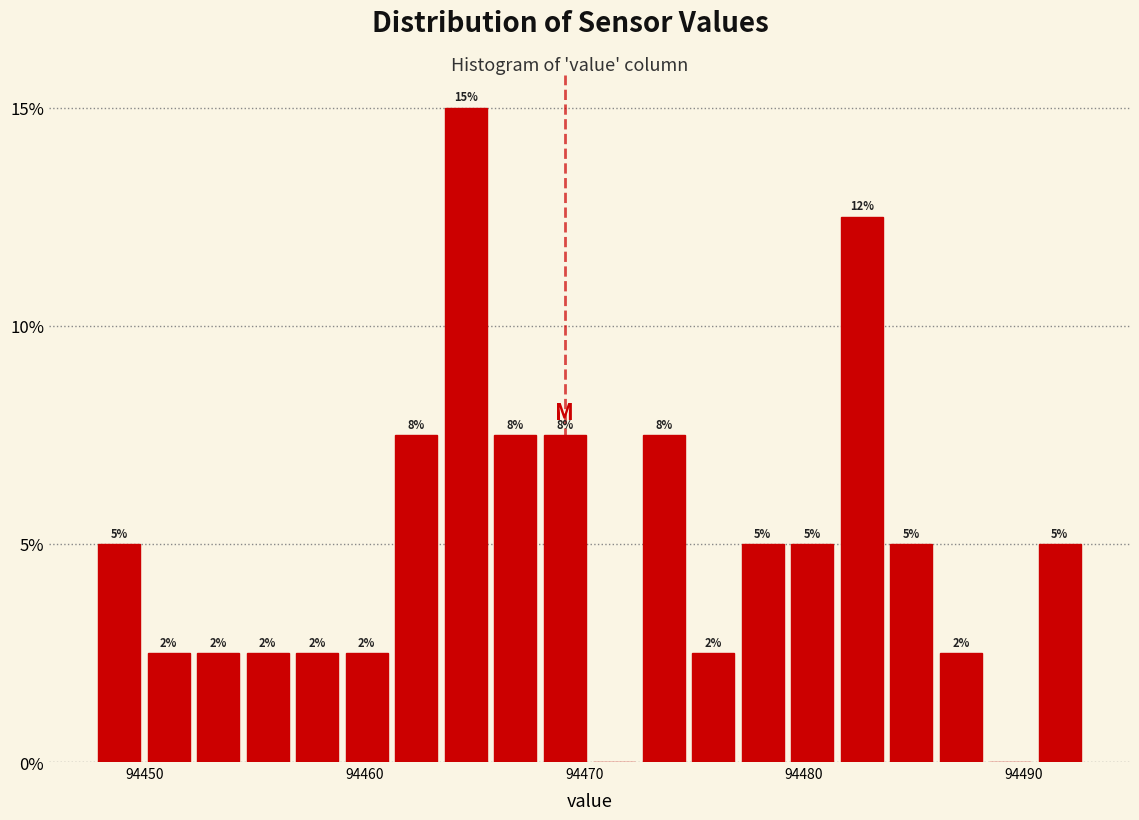

Around what value on the x-axis is the tallest bar? Give the approximate position of its centre, as read against the axis.

94465